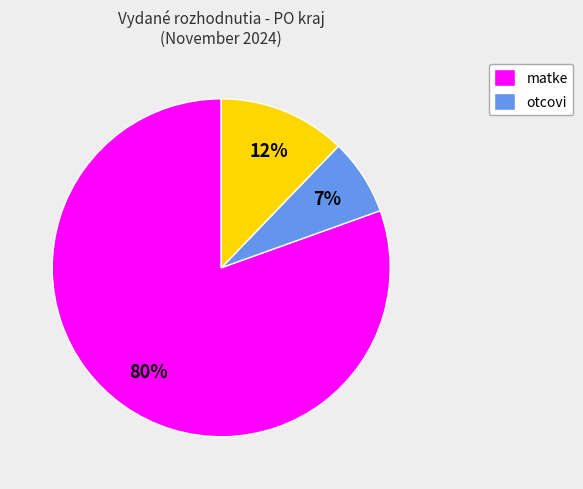

To the nearest percent, what is the average slice percentage?

25%